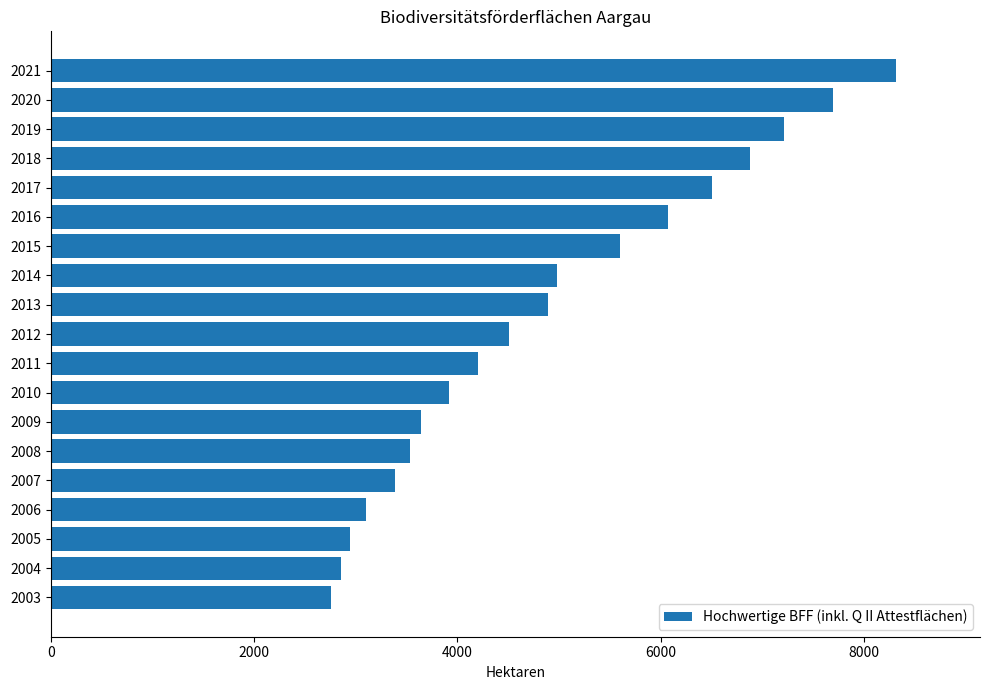

Reading top to bottom, transcribe all the data shown in this chart.

2021=8312	2020=7694	2019=7216	2018=6879	2017=6508	2016=6075	2015=5602	2014=4984	2013=4893	2012=4505	2011=4208	2010=3920	2009=3648	2008=3537	2007=3385	2006=3100	2005=2942	2004=2859	2003=2761